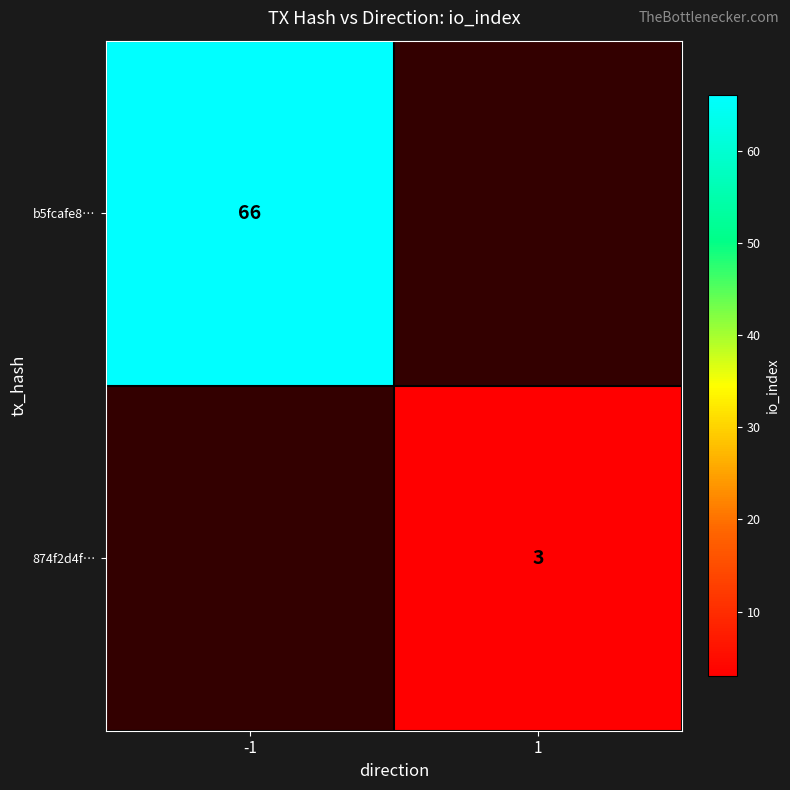

Is it true that b5fcafe8… equals 38 at -1?

False